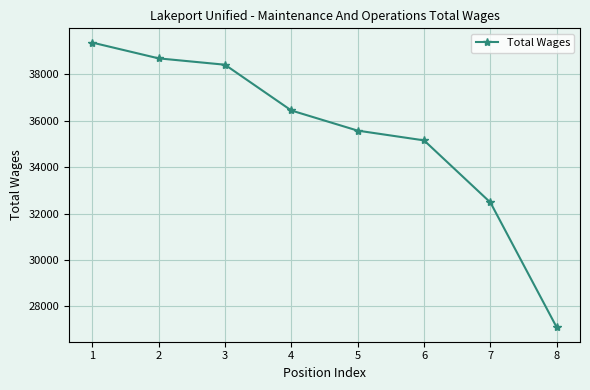

What is the change in value from 4 to 7?

-3963